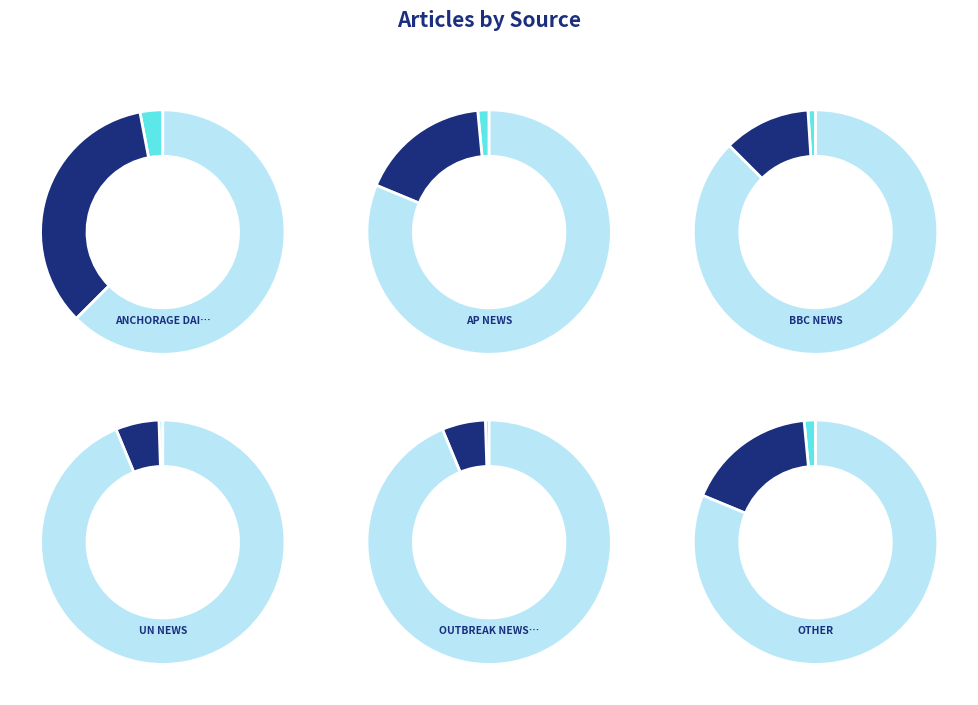

Which slice is the largest?

Anchorage Daily News